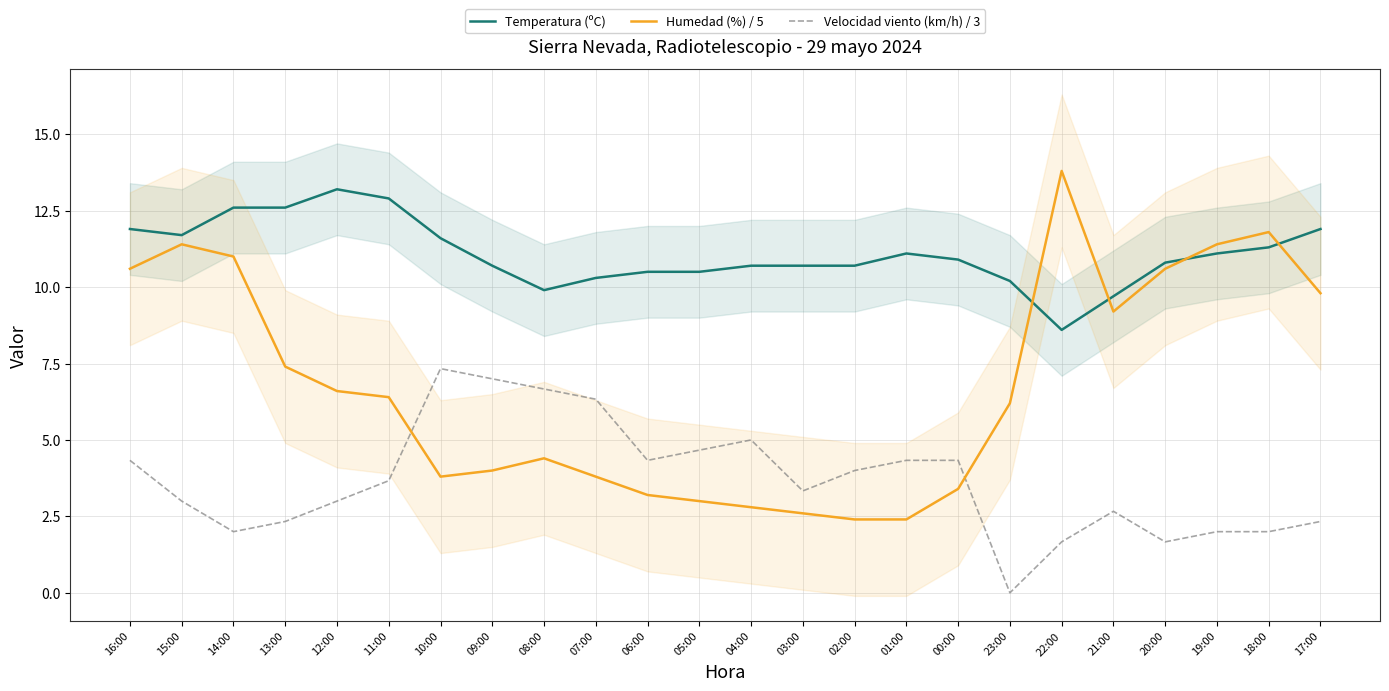

Is this an area chart (filled region under the line)?

No